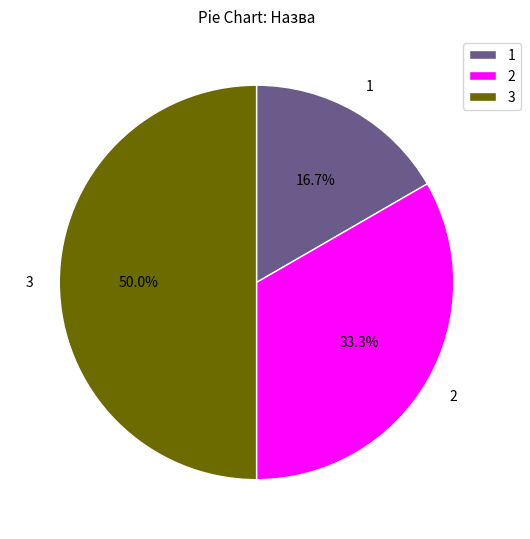

What is the smallest slice in the pie chart?

1